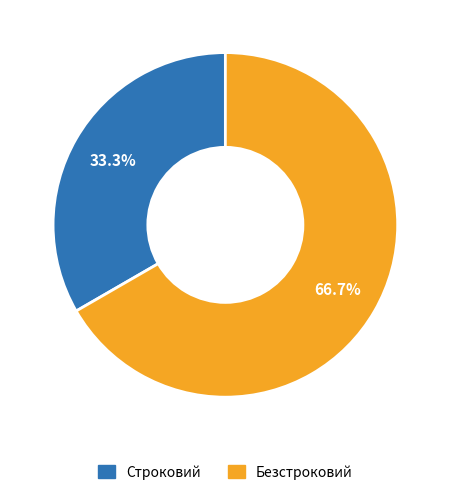

How many segments does this pie chart have?

2